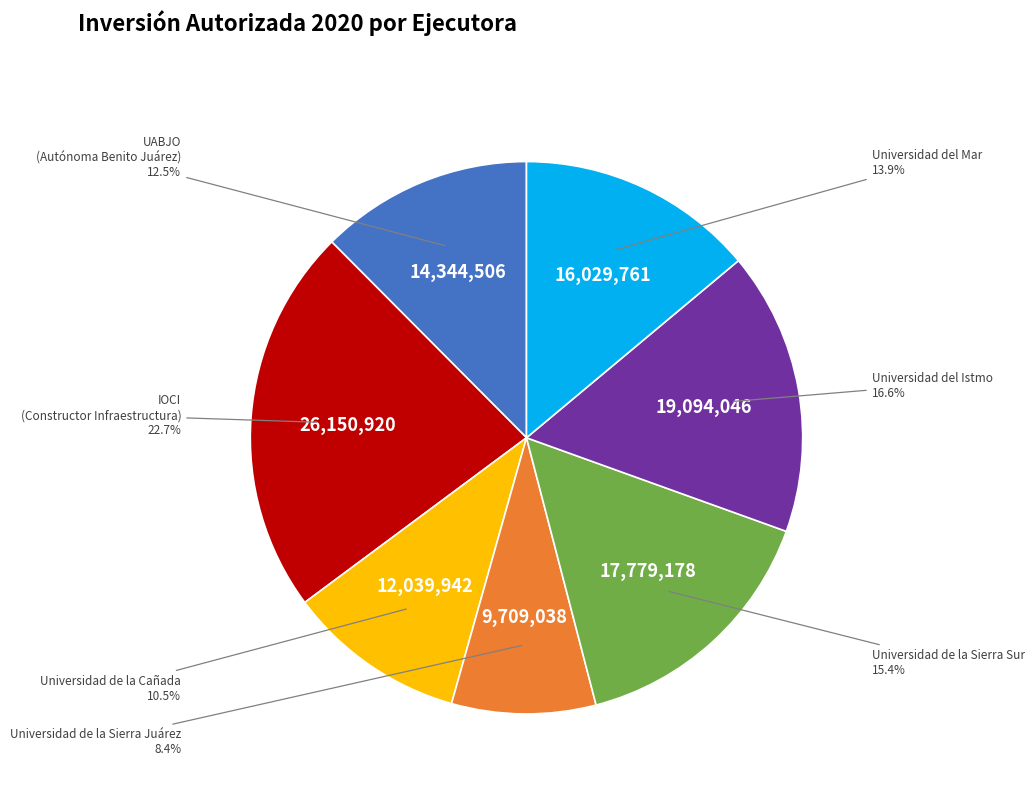

Which has a higher value, UABJO (Autónoma Benito Juárez) or Universidad de la Cañada?

UABJO (Autónoma Benito Juárez)